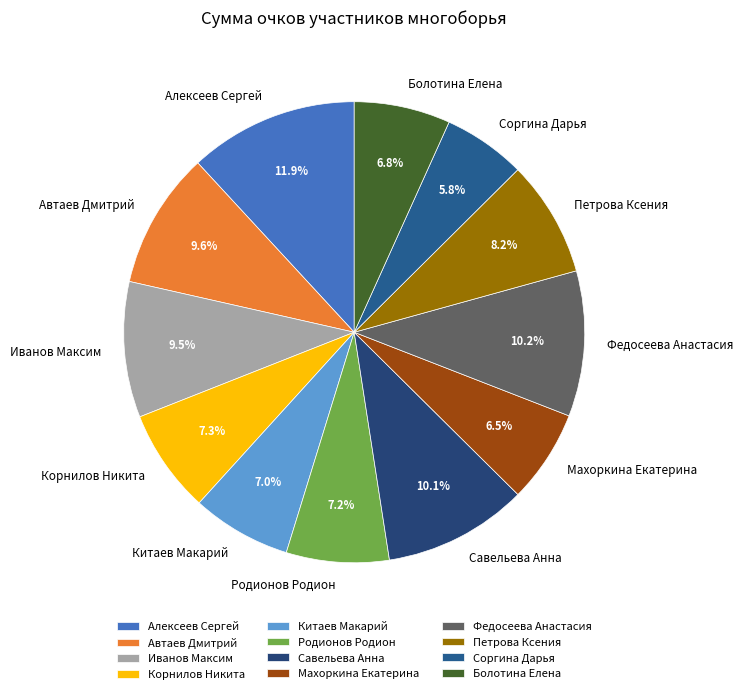

True or false: Федосеева Анастасия accounts for 2% of the total.

False